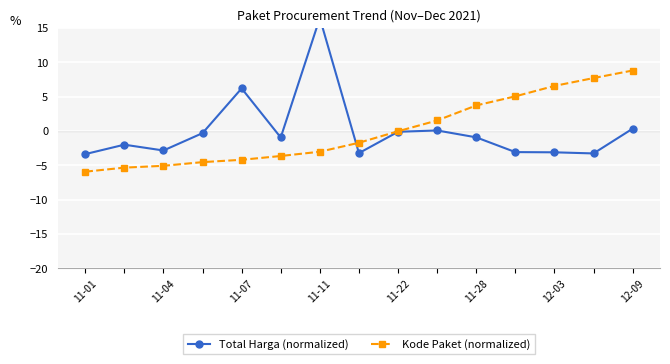

True or false: Kode Paket (normalized) has a value of -1.7 at 12-09.

True